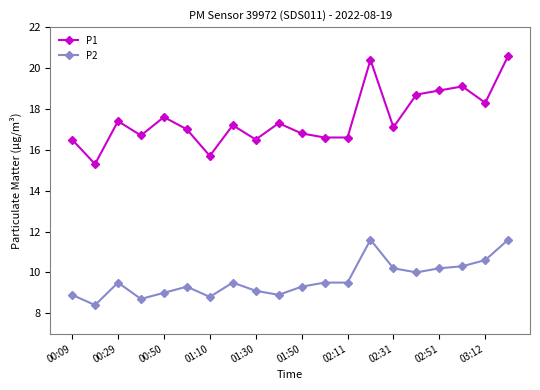

Which series has the largest total across all categories?

P1